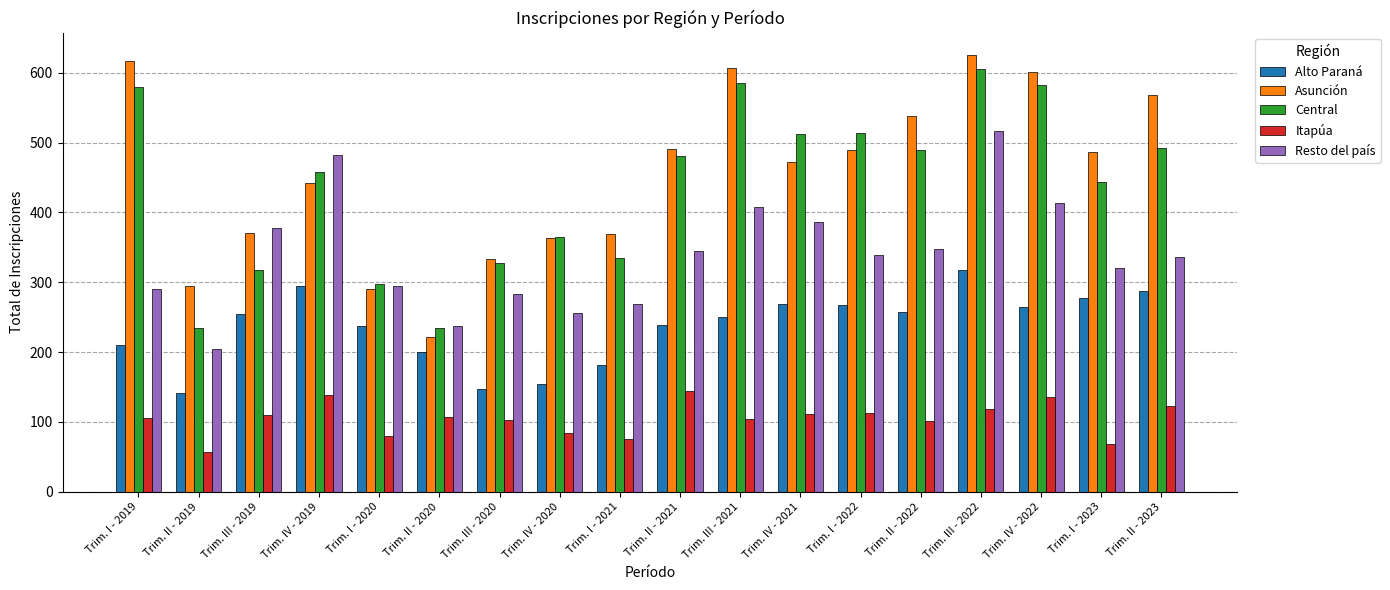

What is the difference between the maximum and minimum values in the Resto del país series?

313